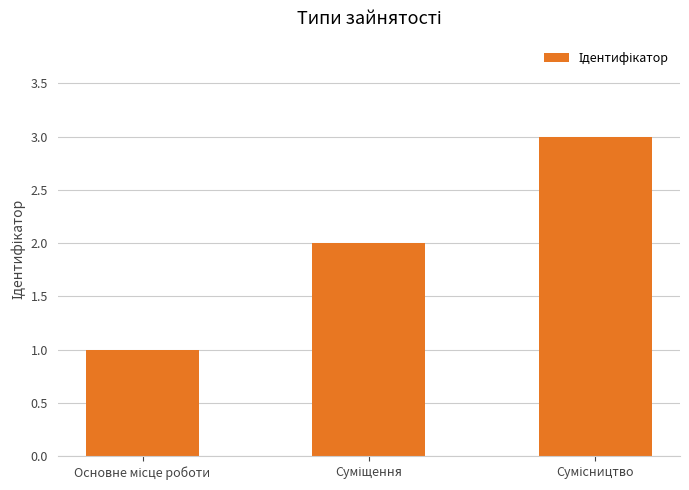

What is the greatest value displayed?

3